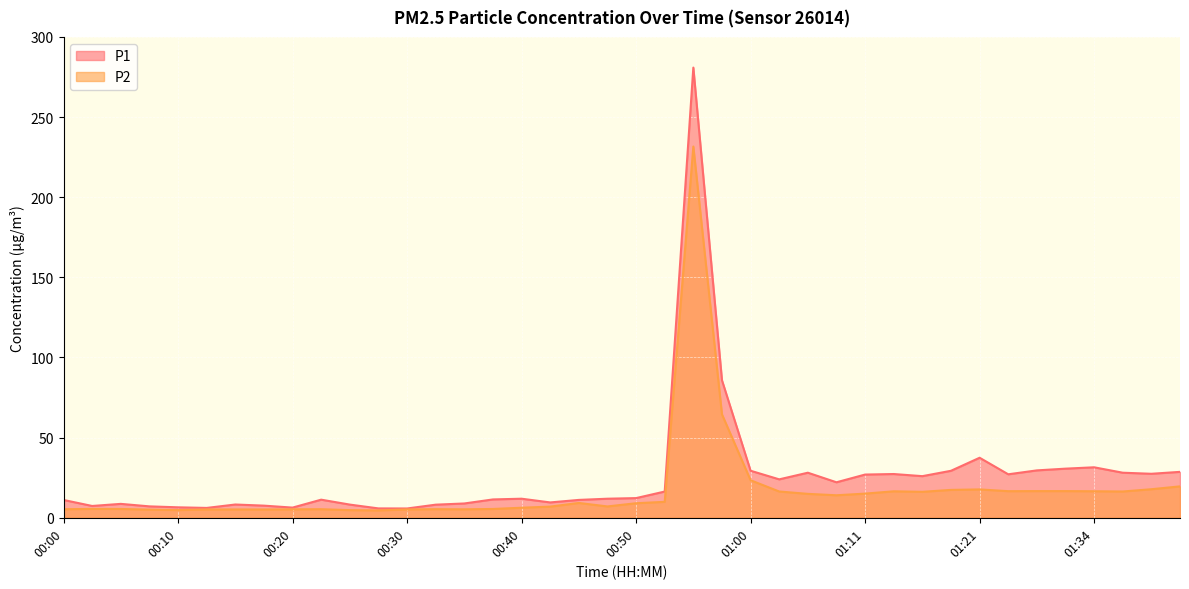

What is the label of the 38th point from the right?

00:05